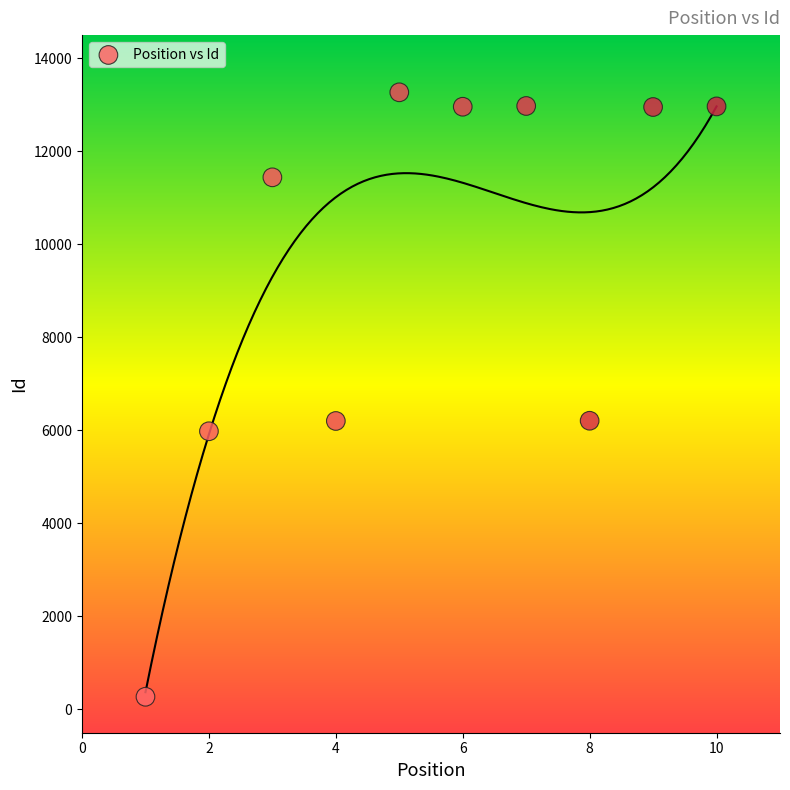

What is the average Y value?

9524